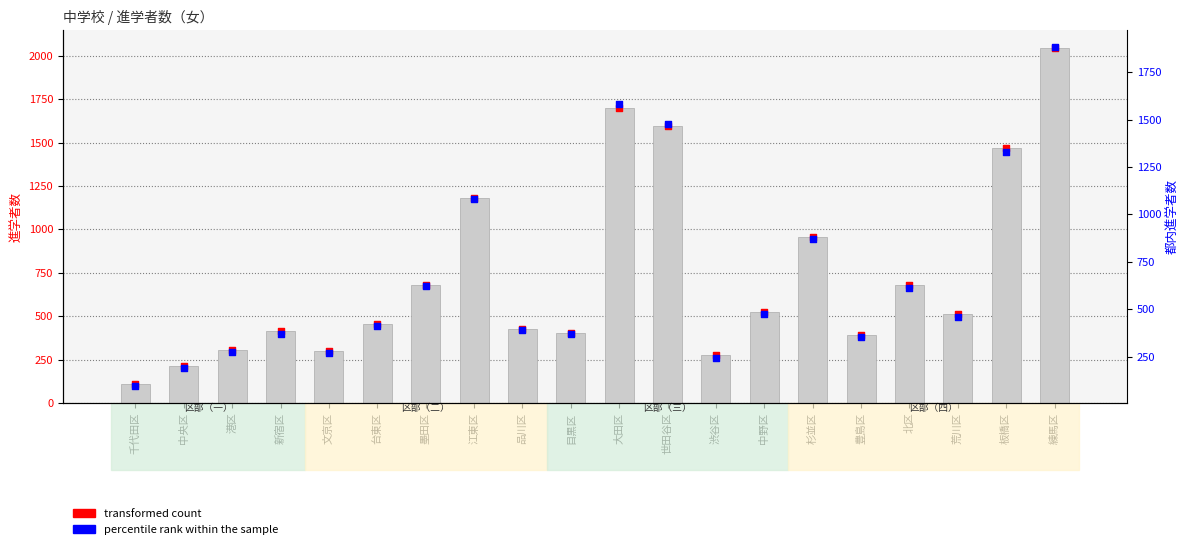

Approximately how many times larger is the value at 台東区 compared to 北区?

0.7